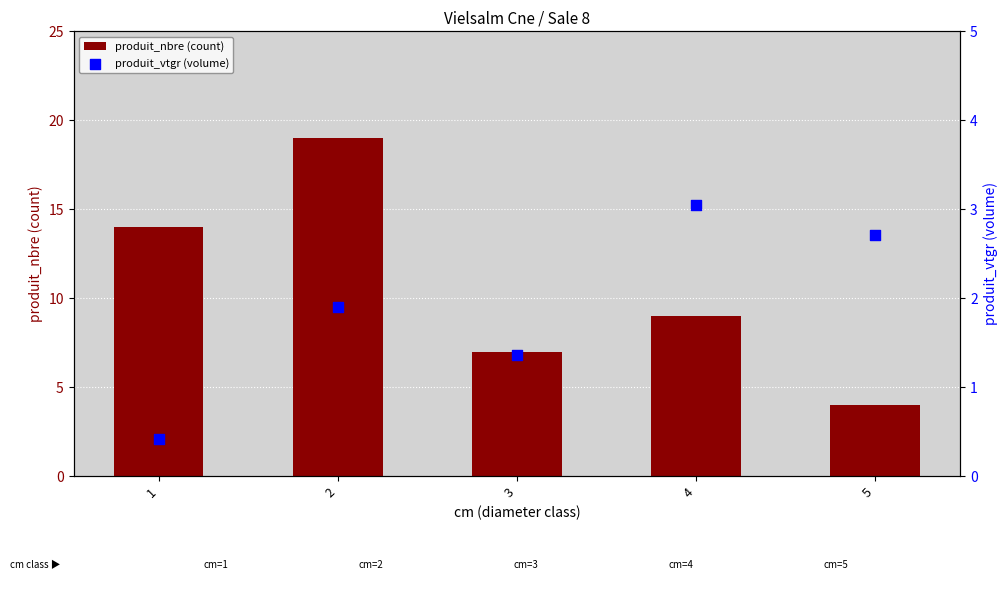

At how many categories does at least one series exceed 15?

1